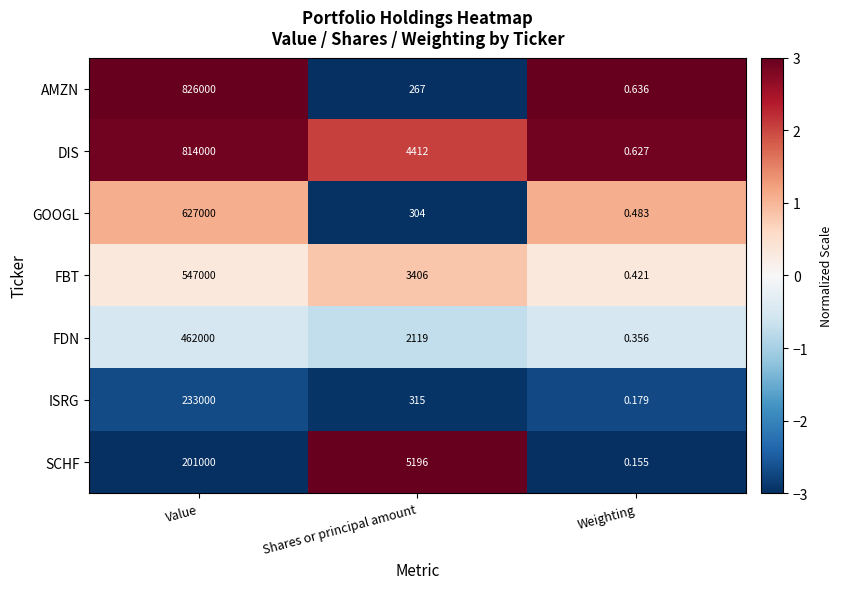

What is the spread (max minus min) of values at Shares or principal amount?

4929.0